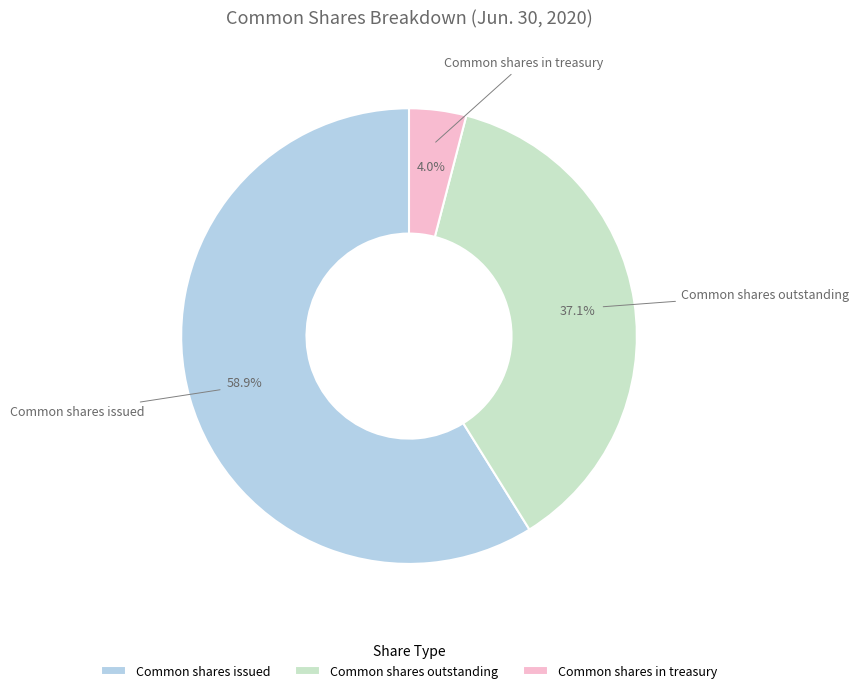

To the nearest percent, what portion does Common shares in treasury represent?

4%